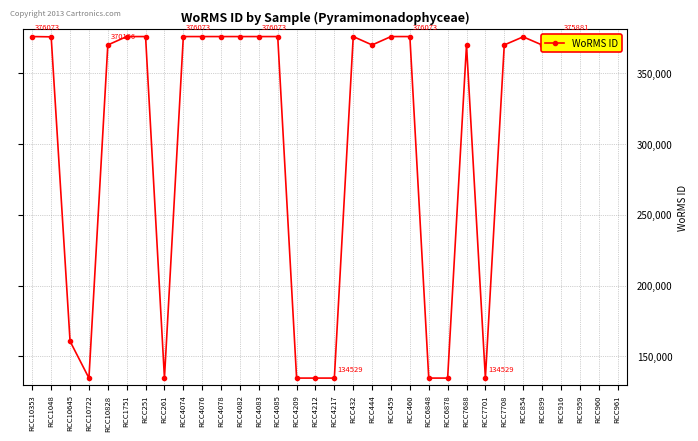

What is the value of the 15th point from the left?

134529